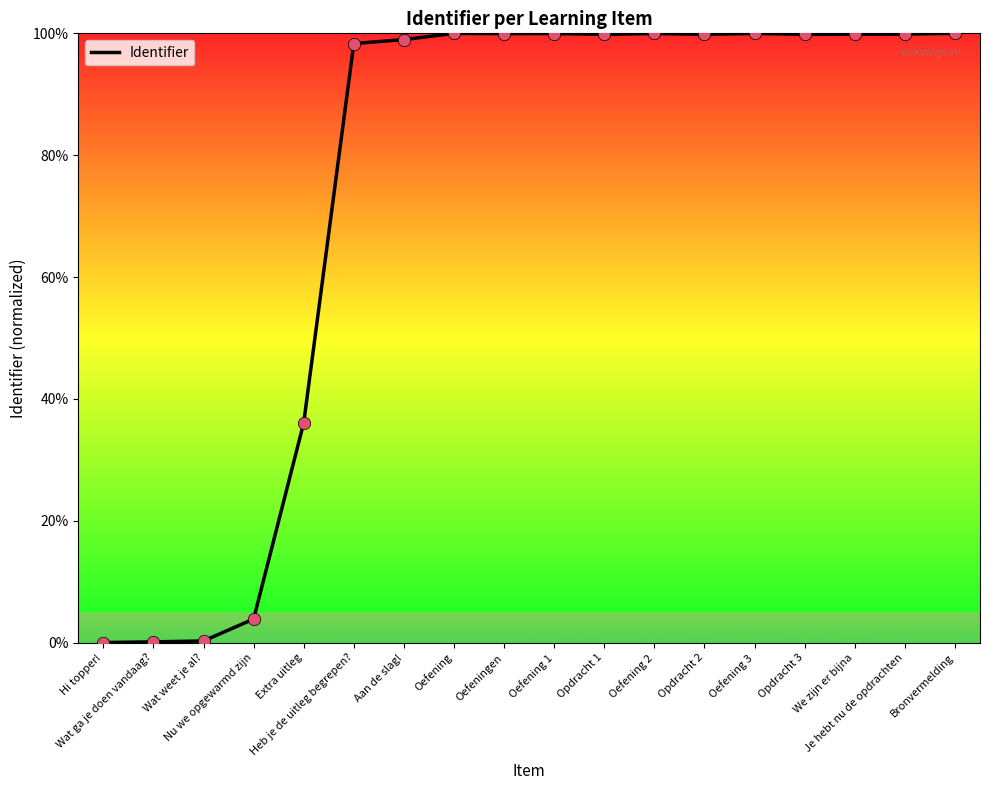

What is the ratio of the value at Je hebt nu de opdrachten to the value at Aan de slag!?

1.0